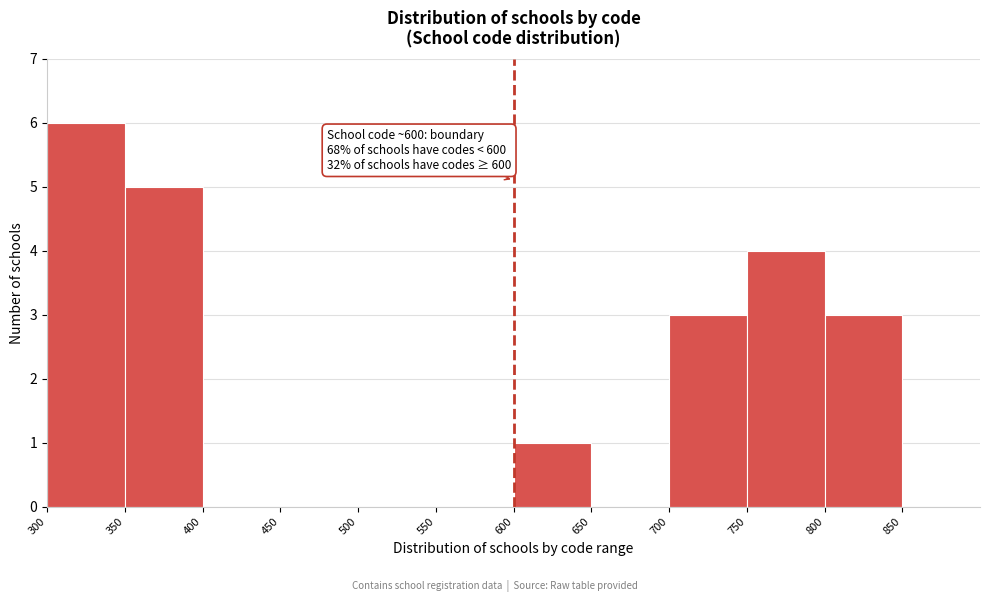

Over which range of the x-axis is the bar tallest?

300 to 350